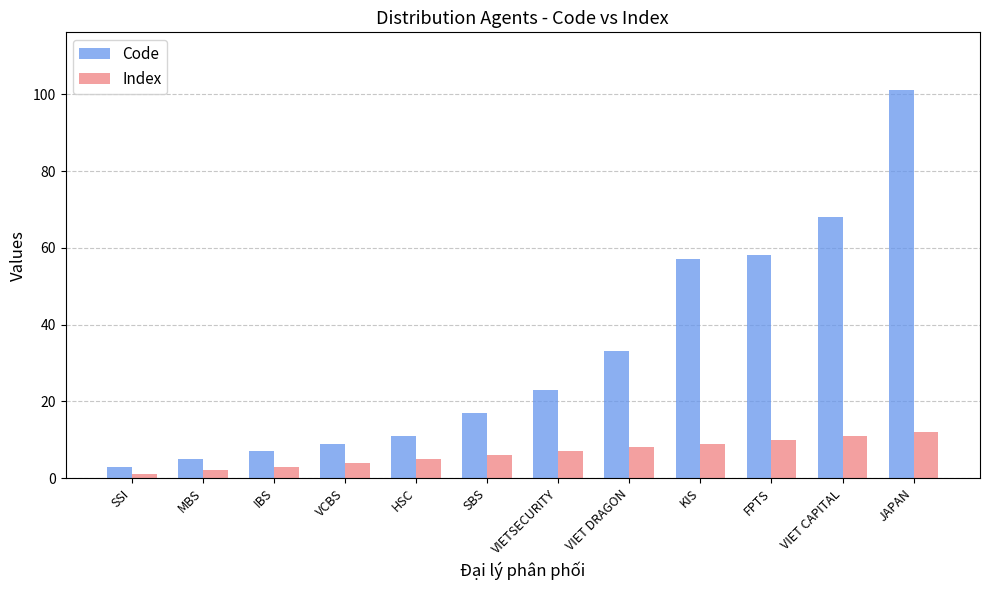

What is the label of the 6th bar from the right?

VIETSECURITY